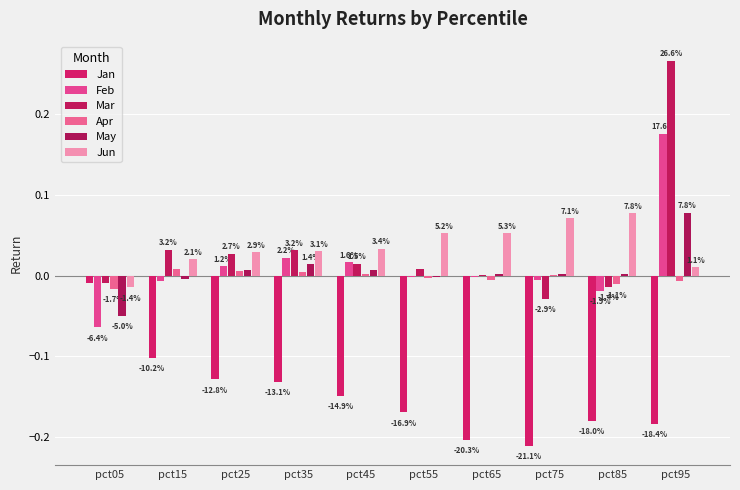

How many bars are there in each group?

6